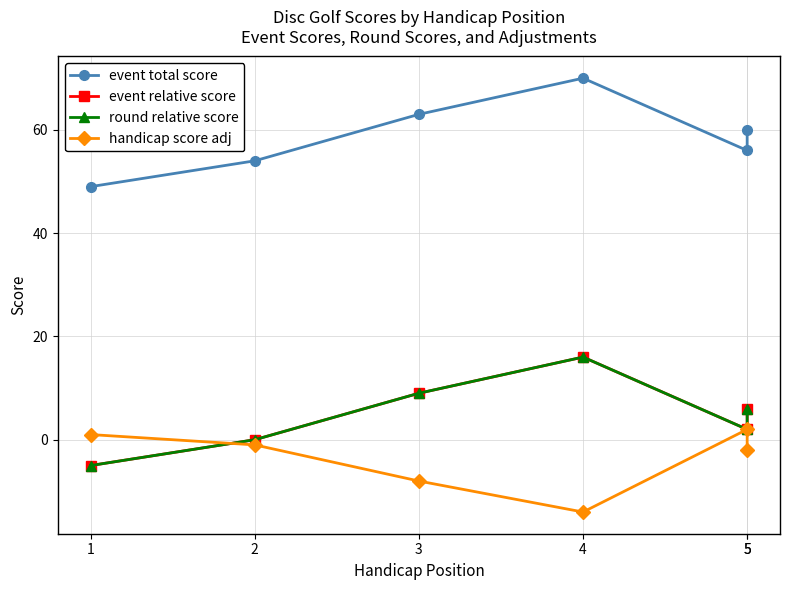

The value of event relative score at 5 is 6. True or false?

True